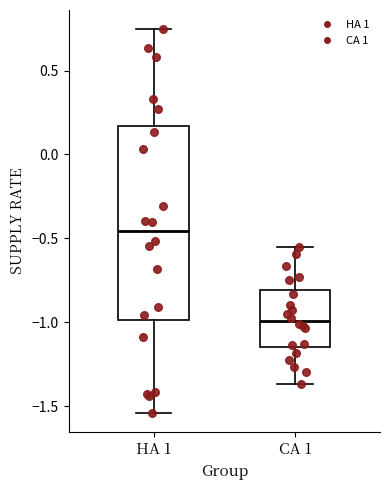

Reading left to right, read every box against the y-axis: the position of its median line, the range the box covers, and the ends of its whiskers. The values are not printed on the chart, so give them approximately, as read against the axis.

HA 1: median -0.45, box -1.00 to 0.15, whiskers -1.55 to 0.75
CA 1: median -1.00, box -1.15 to -0.80, whiskers -1.35 to -0.55